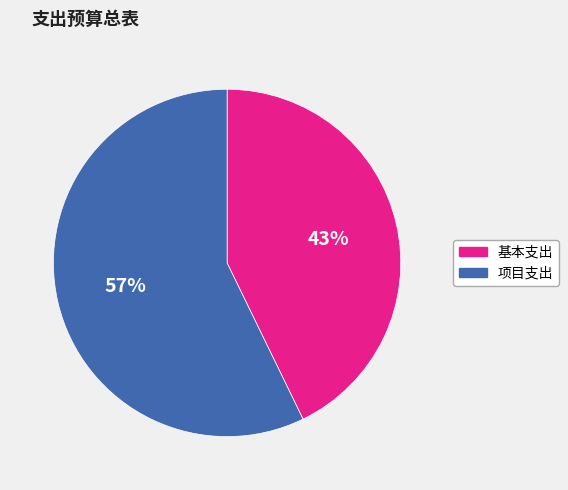

Count the number of slices in the pie.

2